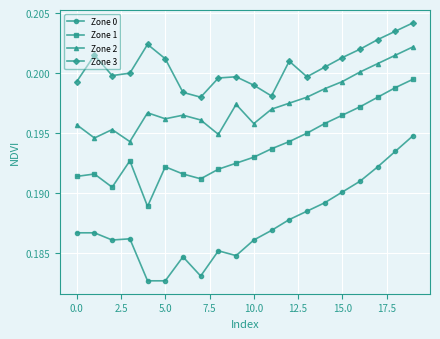

List the series in order of their overall mean, highest first.

Zone 3, Zone 2, Zone 1, Zone 0